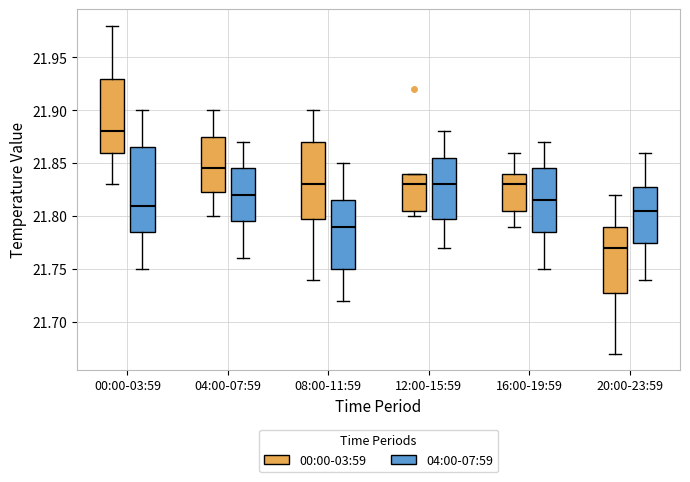

Reading left to right, transcribe this box plot: for each box, give where its median line is, the range the box spans, and where its two whiskers end, as read against the y-axis. The values are not printed on the chart, so give them approximately, as read against the axis.

00:00-03:59 (00:00-03:59): median 21.880, box 21.860 to 21.930, whiskers 21.830 to 21.980
00:00-03:59 (04:00-07:59): median 21.810, box 21.785 to 21.865, whiskers 21.750 to 21.900
04:00-07:59 (00:00-03:59): median 21.845, box 21.825 to 21.875, whiskers 21.800 to 21.900
04:00-07:59 (04:00-07:59): median 21.820, box 21.795 to 21.845, whiskers 21.760 to 21.870
08:00-11:59 (00:00-03:59): median 21.830, box 21.800 to 21.870, whiskers 21.740 to 21.900
08:00-11:59 (04:00-07:59): median 21.790, box 21.750 to 21.815, whiskers 21.720 to 21.850
12:00-15:59 (00:00-03:59): median 21.830, box 21.805 to 21.840, whiskers 21.800 to 21.840
12:00-15:59 (04:00-07:59): median 21.830, box 21.800 to 21.855, whiskers 21.770 to 21.880
16:00-19:59 (00:00-03:59): median 21.830, box 21.805 to 21.840, whiskers 21.790 to 21.860
16:00-19:59 (04:00-07:59): median 21.815, box 21.785 to 21.845, whiskers 21.750 to 21.870
20:00-23:59 (00:00-03:59): median 21.770, box 21.730 to 21.790, whiskers 21.670 to 21.820
20:00-23:59 (04:00-07:59): median 21.805, box 21.775 to 21.830, whiskers 21.740 to 21.860